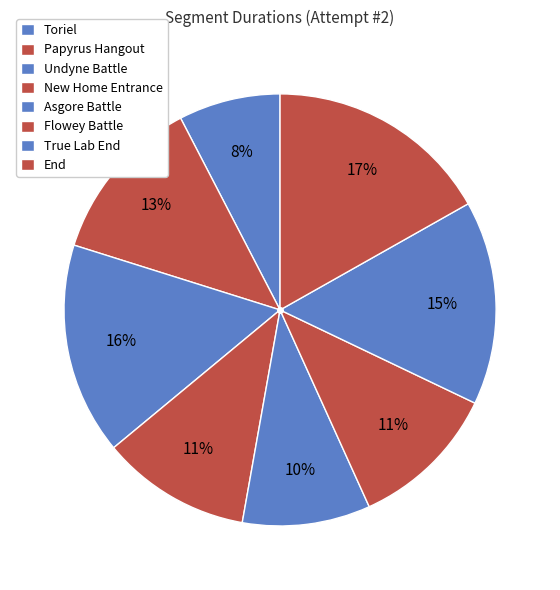

How many segments does this pie chart have?

8